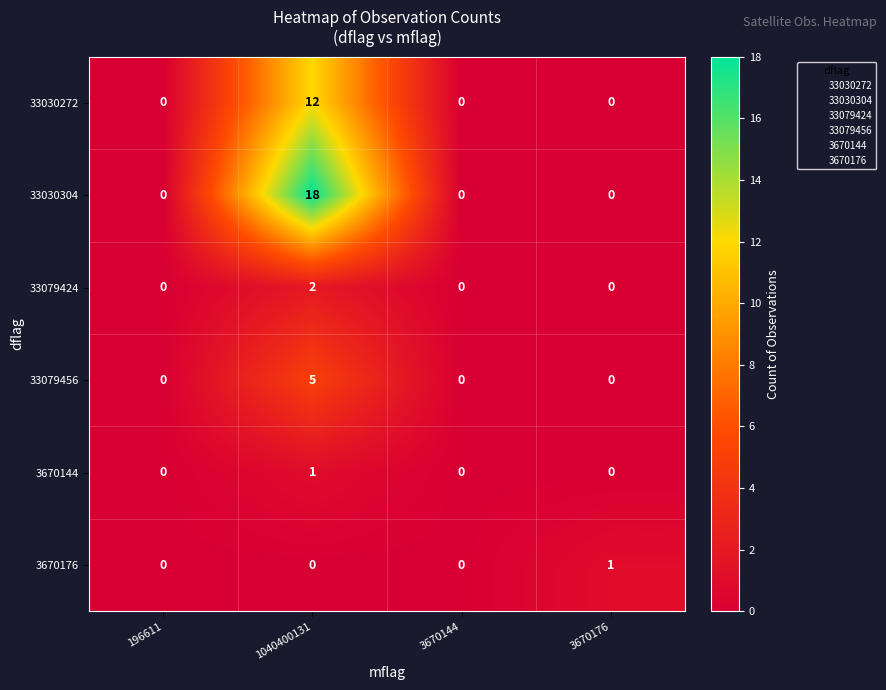

Rank the series at 1040400131 from highest to lowest value.

33030304, 33030272, 33079456, 33079424, 3670144, 3670176